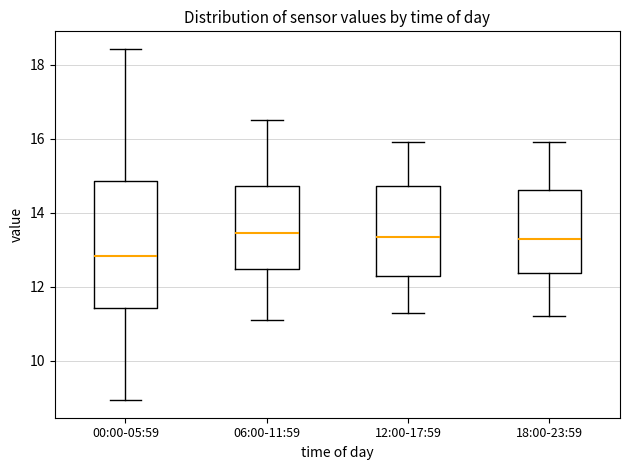

Reading left to right, read every box against the y-axis: the position of its median line, the range the box covers, and the ends of its whiskers. The values are not printed on the chart, so give them approximately, as read against the axis.

00:00-05:59: median 12.8, box 11.4 to 14.8, whiskers 9.0 to 18.4
06:00-11:59: median 13.4, box 12.4 to 14.8, whiskers 11.2 to 16.6
12:00-17:59: median 13.4, box 12.2 to 14.8, whiskers 11.4 to 16.0
18:00-23:59: median 13.4, box 12.4 to 14.6, whiskers 11.2 to 16.0